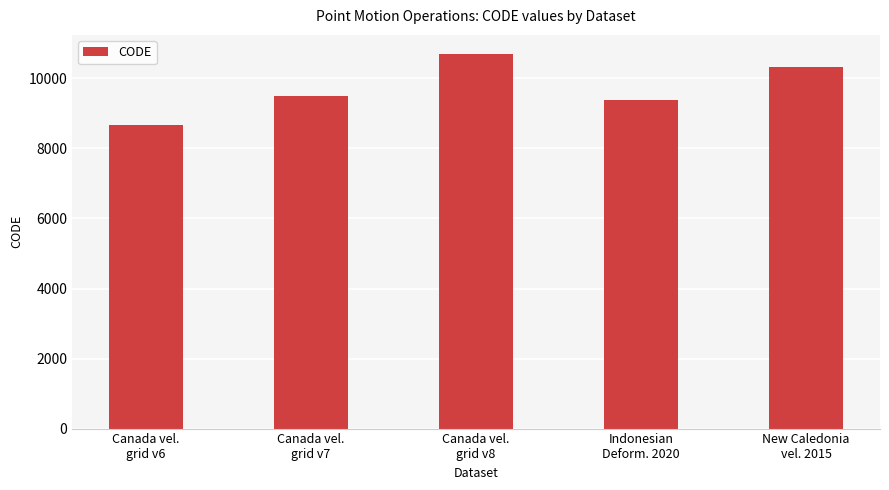

What is the smallest value displayed?

8676